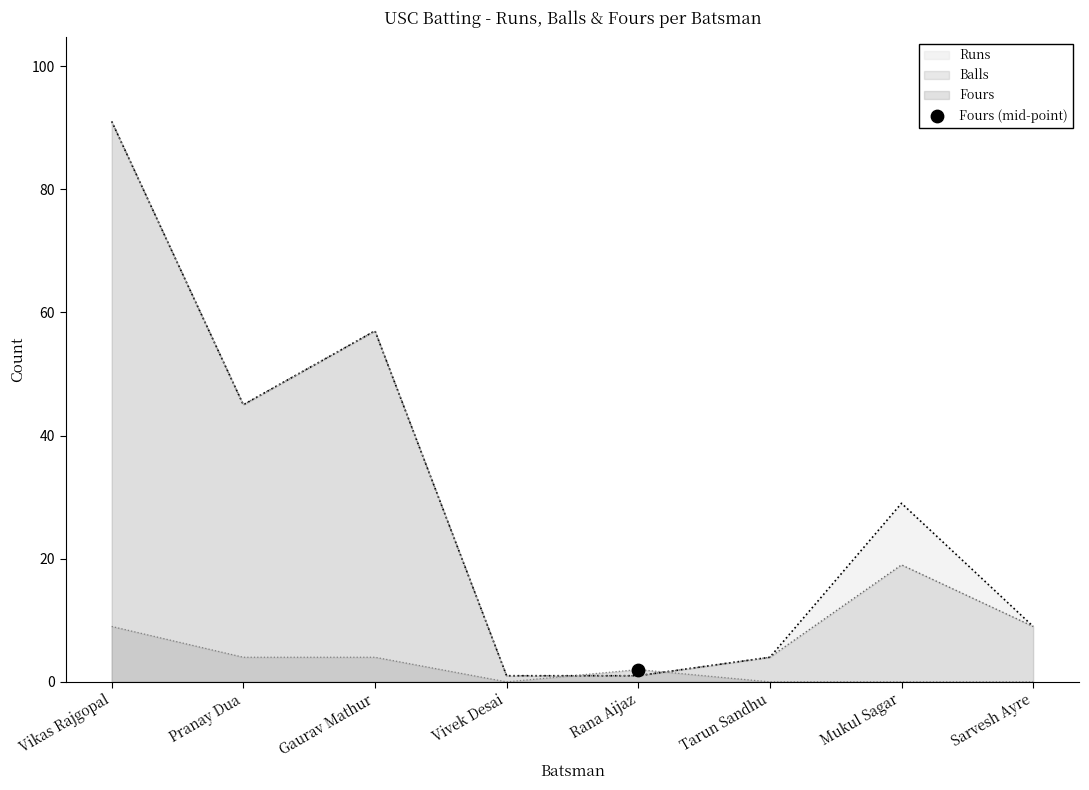

Which series has the widest spread of Y values?

Runs